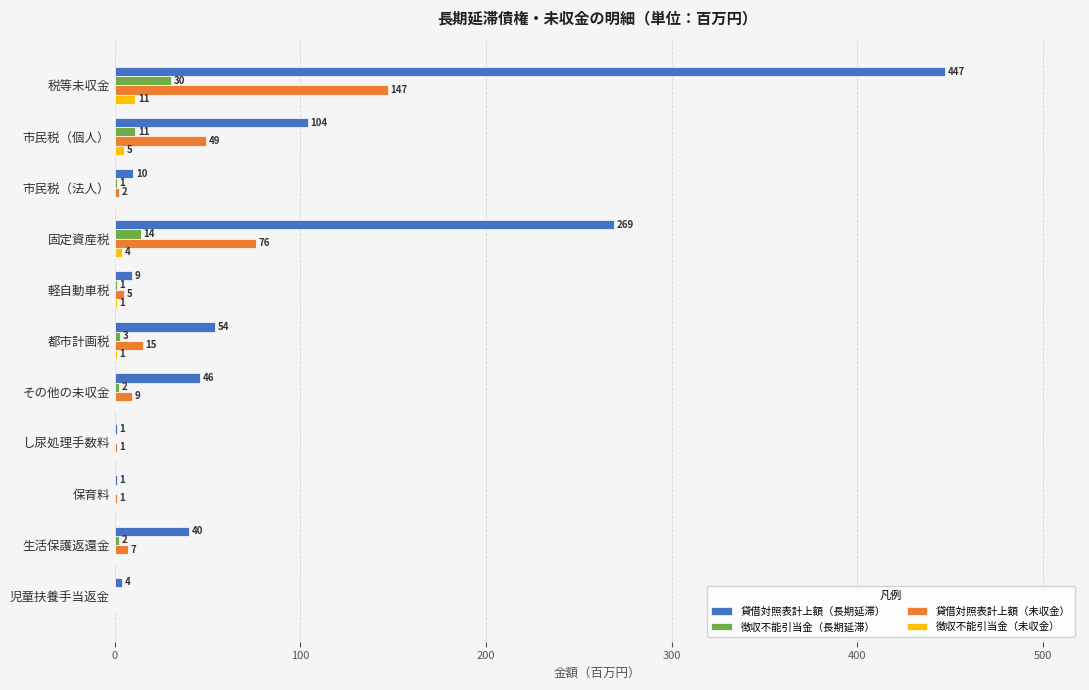

How many data points in 徴収不能引当金（未収金） are above 0?

5